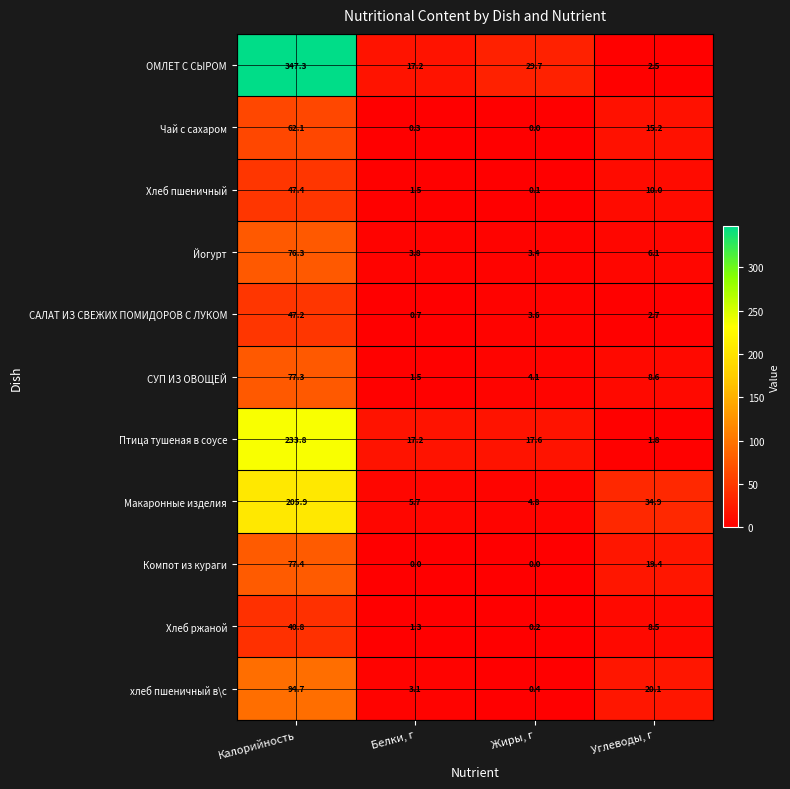

Which series changed the most between Белки, г and Жиры, г?

ОМЛЕТ С СЫРОМ